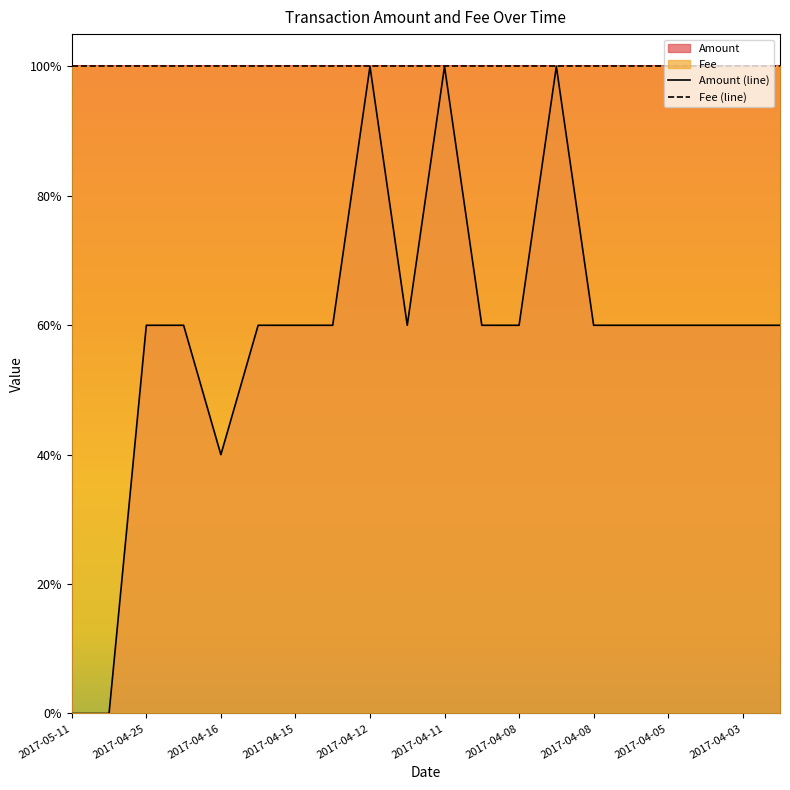

Where is the data nearest to the value 0?

2017-05-11